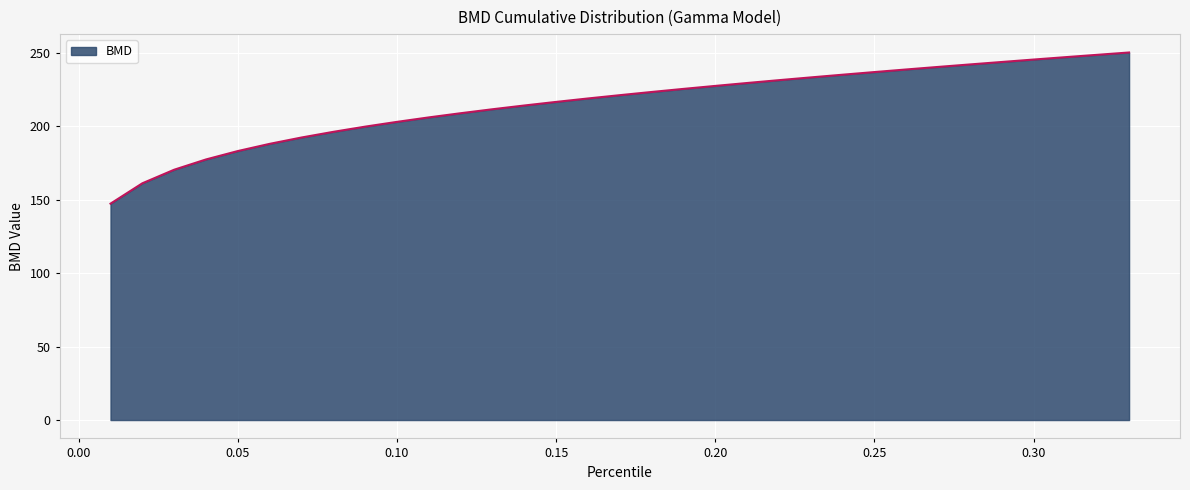

What is the maximum value shown in the chart?

250.3